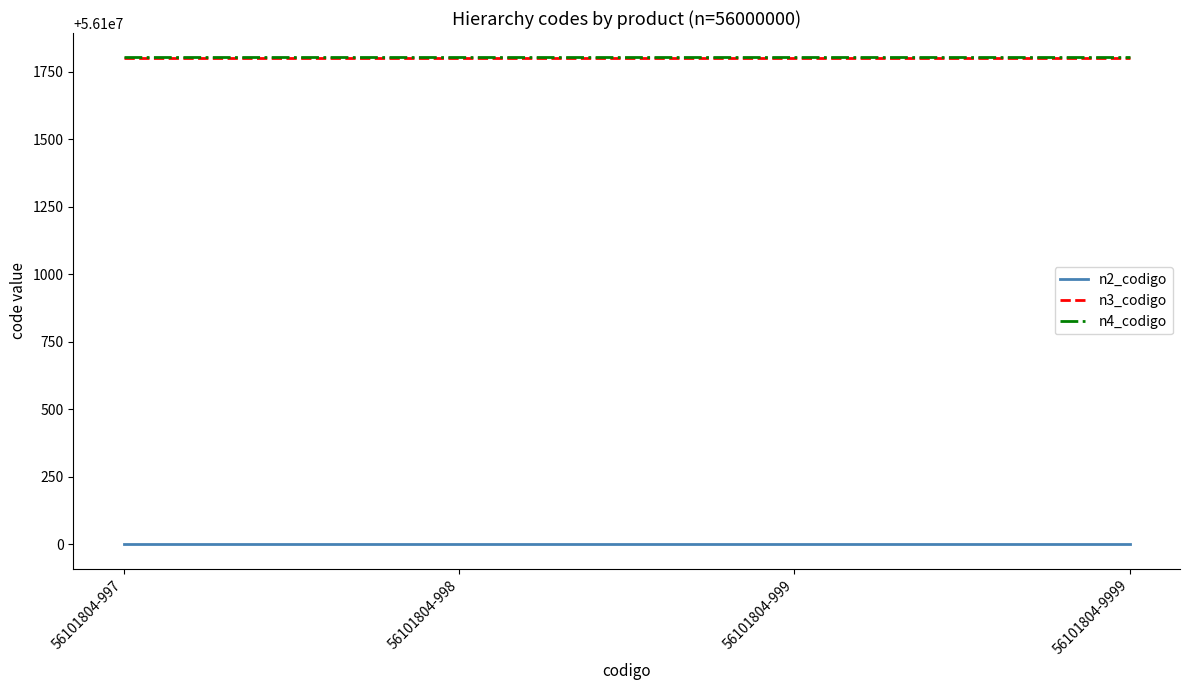

Read the n3_codigo value at 56101804-998.

56101800